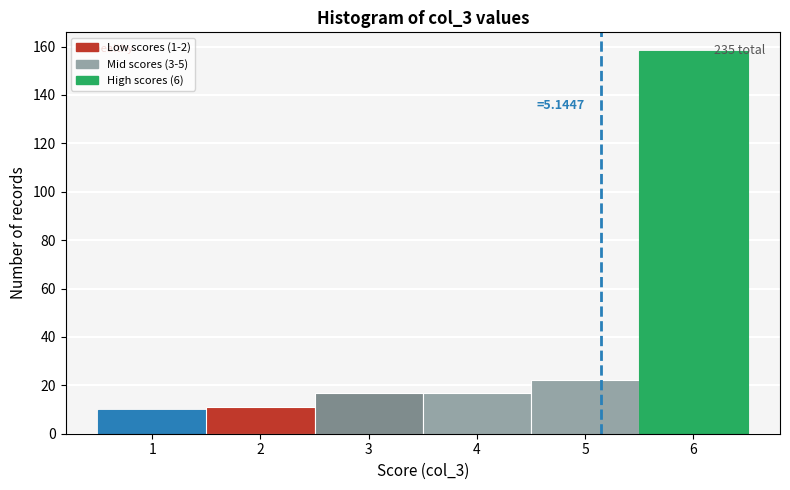

Over which range of the x-axis is the bar tallest?

5.5 to 6.5